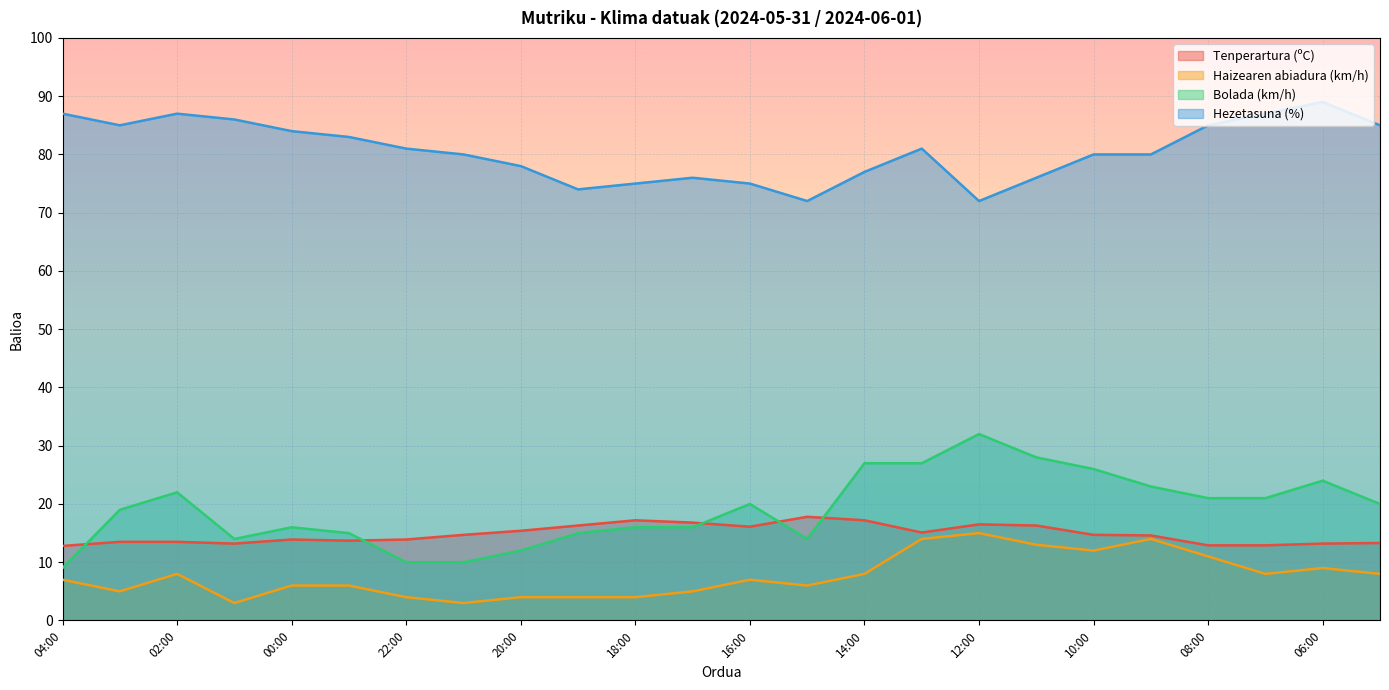

True or false: Hezetasuna (%) and Tenperartura (ºC) intersect in this chart.

False